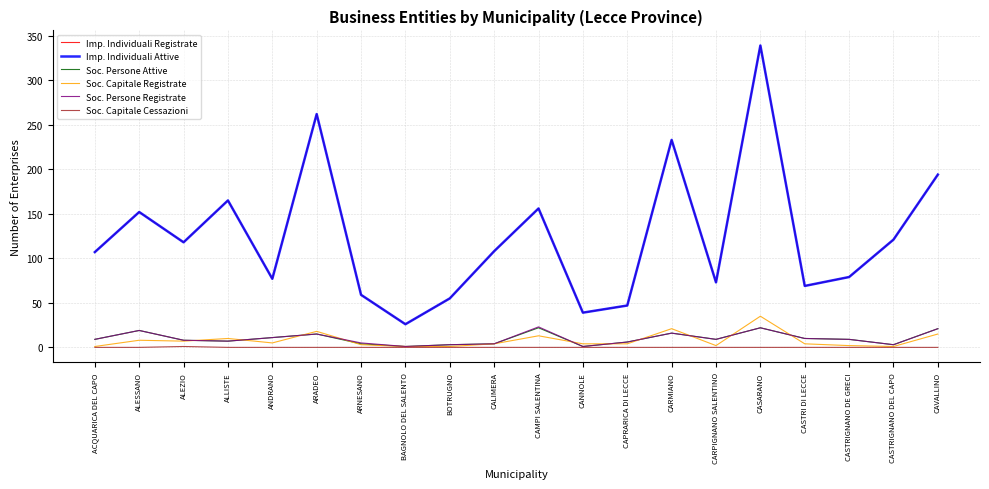

What is the spread (max minus min) of values at CARMIANO?

233